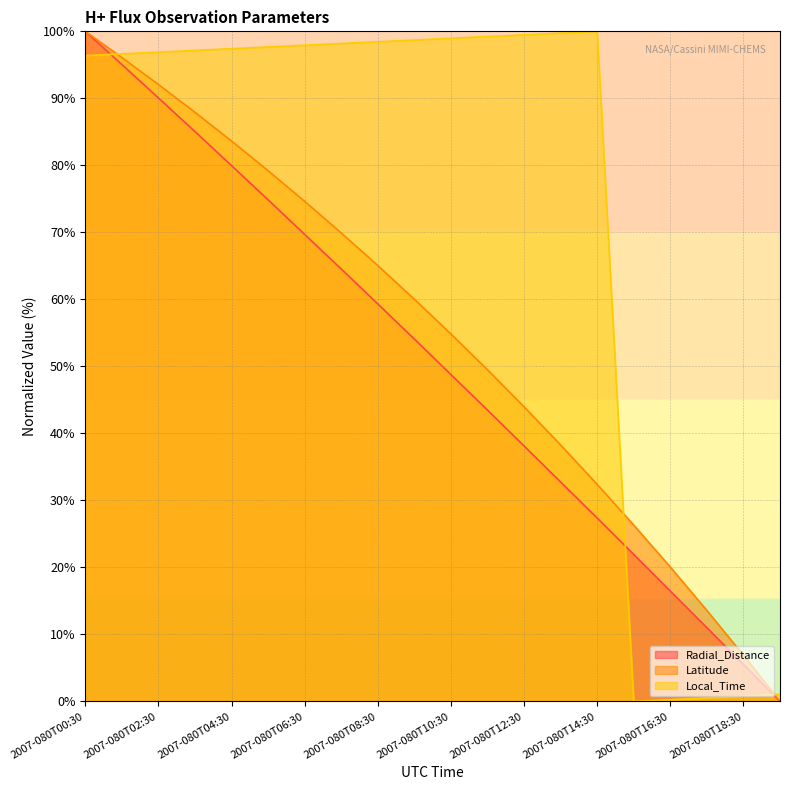

Where do Local_Time and Latitude first cross each other?

2007-080T00:30 and 2007-080T01:30